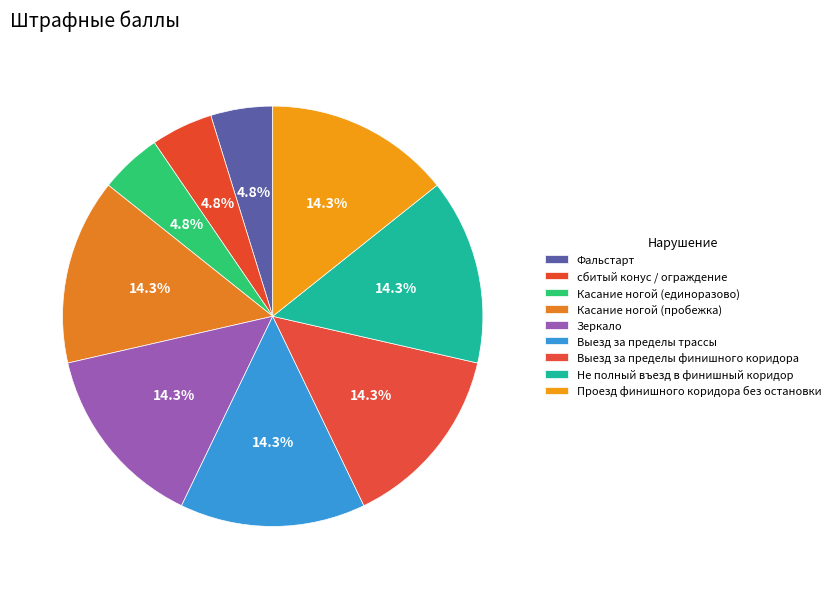

What percentage is the Касание ногой (пробежка) slice, to the nearest percent?

14%